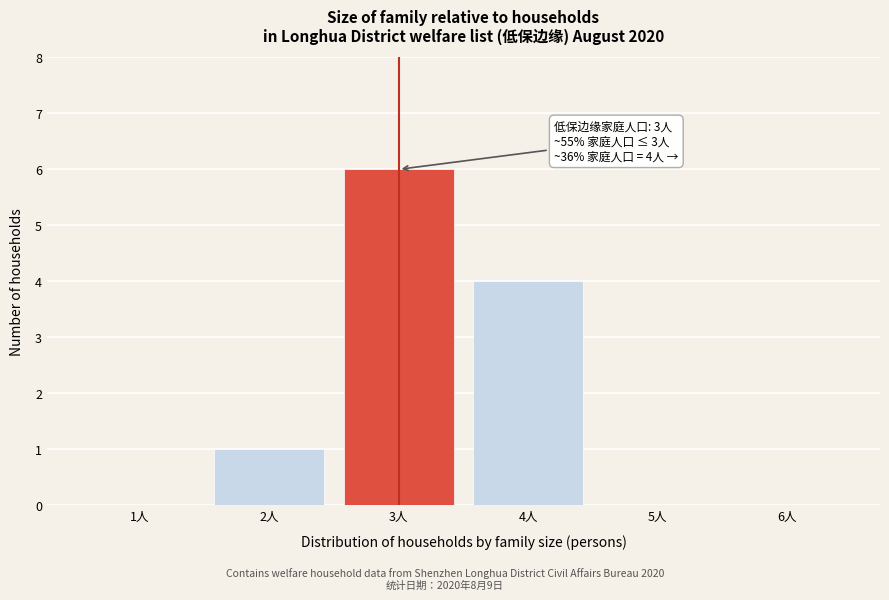

Reading right to left, transcribe all the data shown in this chart.

6人=0	5人=0	4人=4	3人=6	2人=1	1人=0